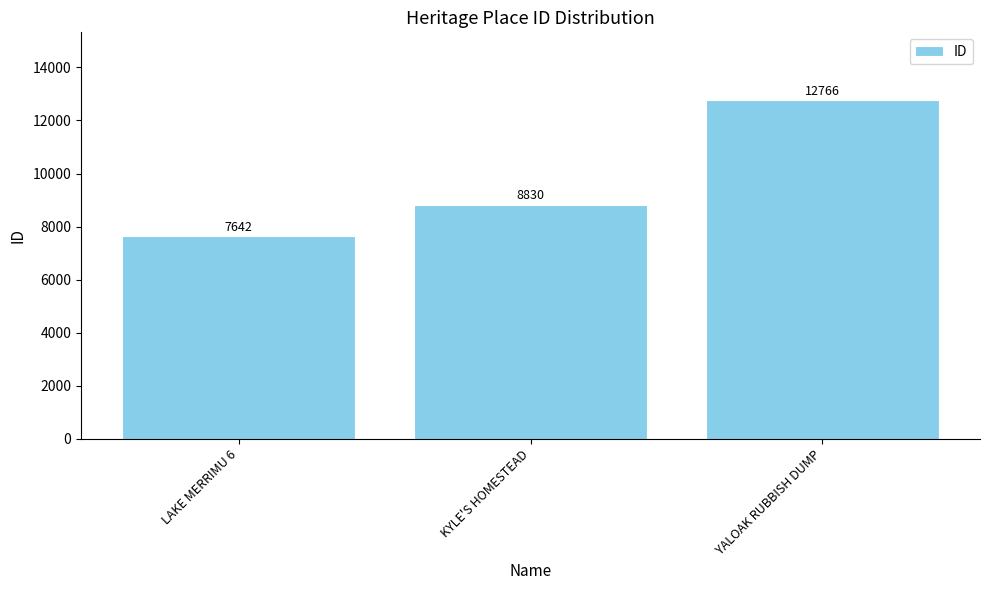

Is it true that the value at KYLE'S HOMESTEAD is 14596?

False